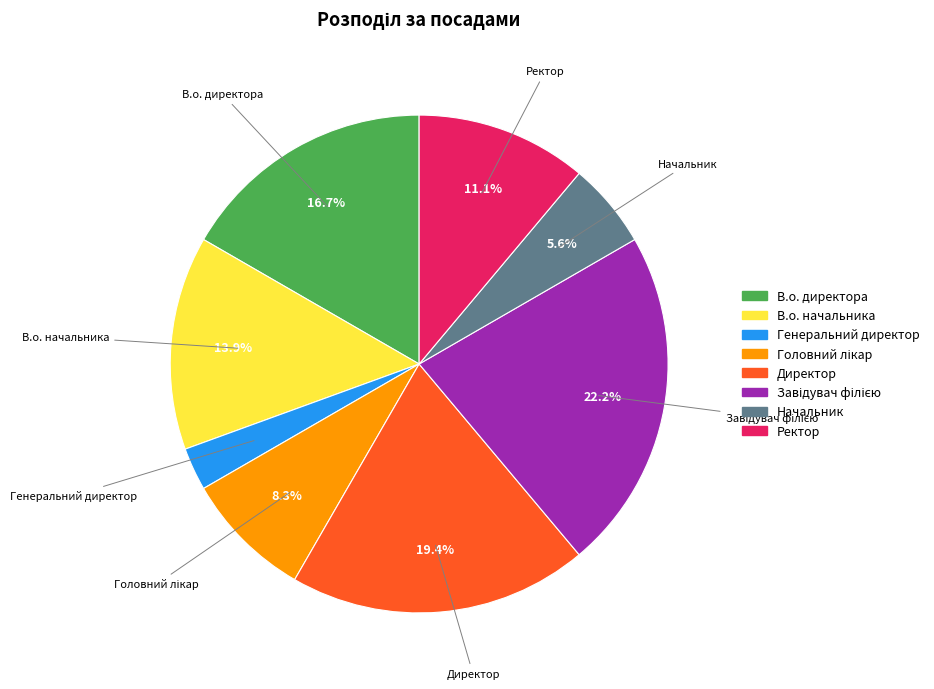

Is the sum of Директор and Начальник greater than half?

No